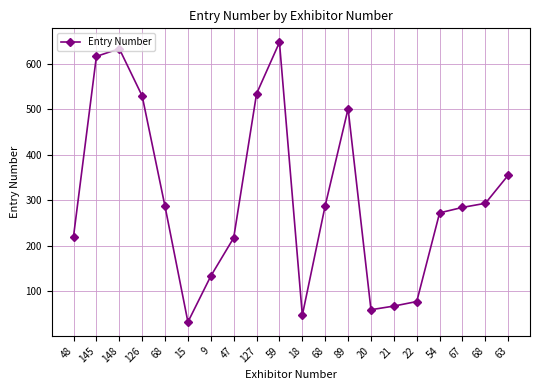

True or false: the data has more than 2 interior local peaks.

True